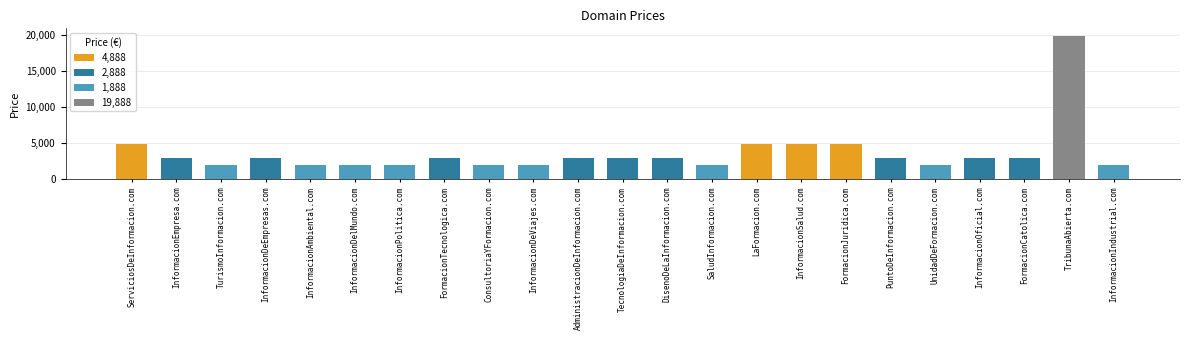

The chart shows a value of 4729 at InformacionEmpresa.com. True or false?

False